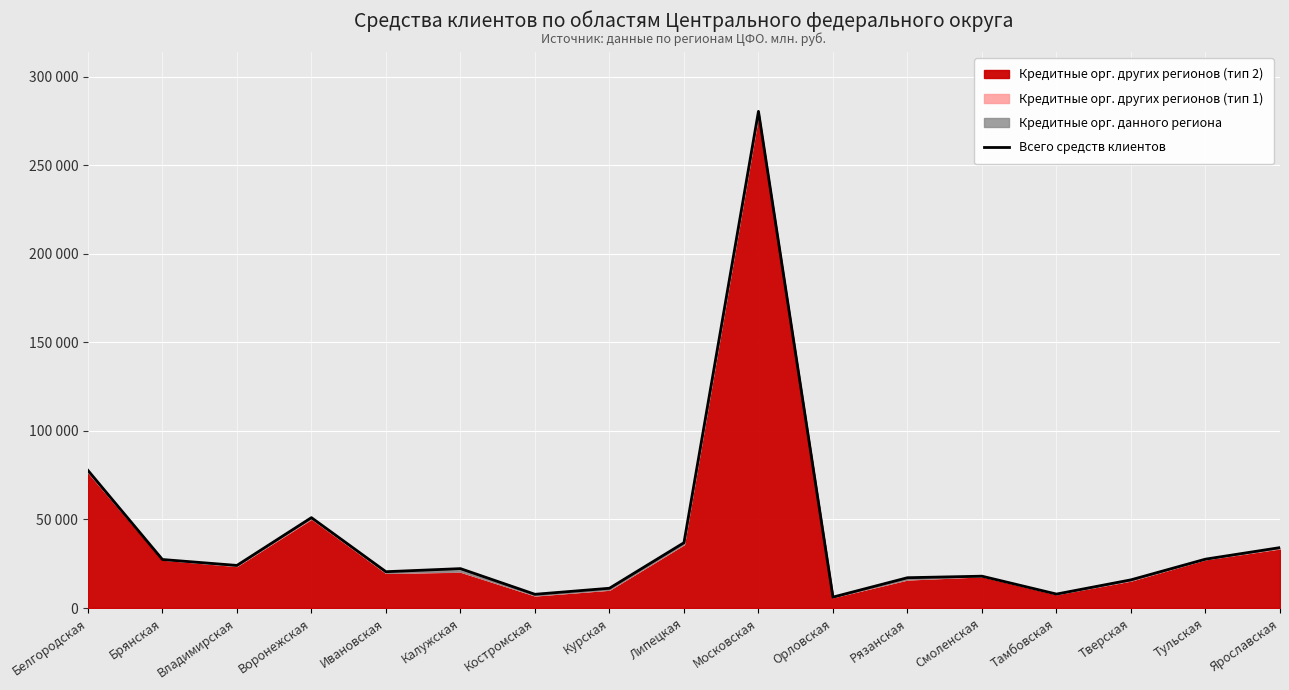

Which has a higher value, Воронежская or Тульская?

Воронежская